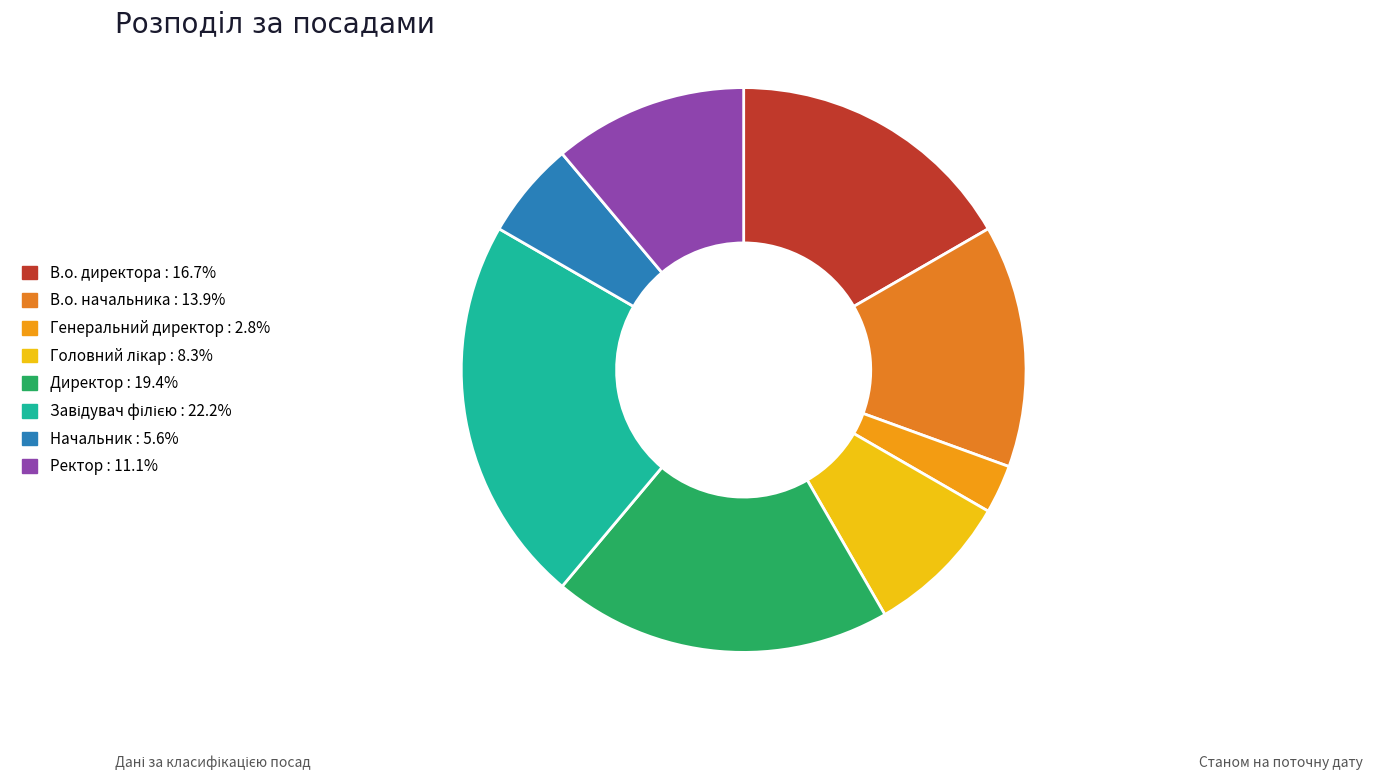

Between Генеральний директор and Ректор, which is larger?

Ректор